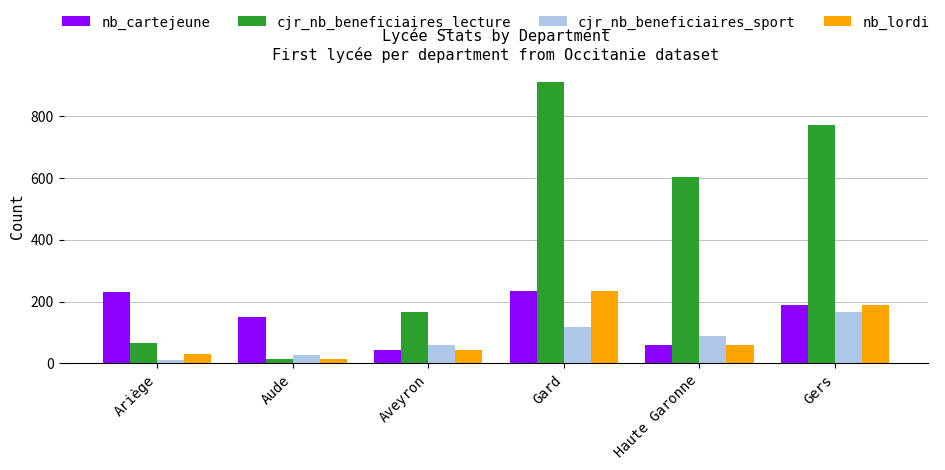

At which label does cjr_nb_beneficiaires_sport first exceed 87?

Gard